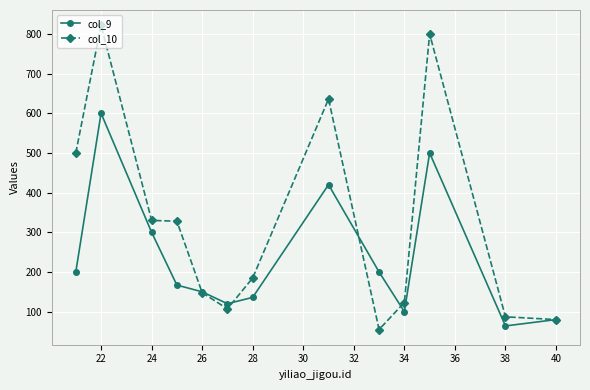

Which series has the largest range (max minus min)?

col_10